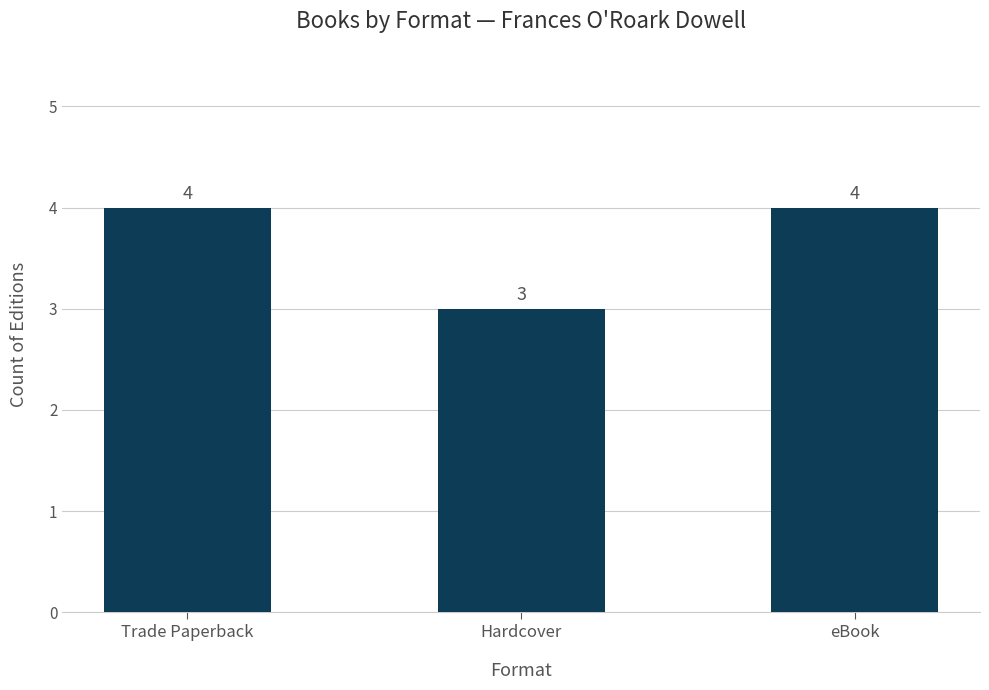

True or false: the data shows 6 at Trade Paperback.

False